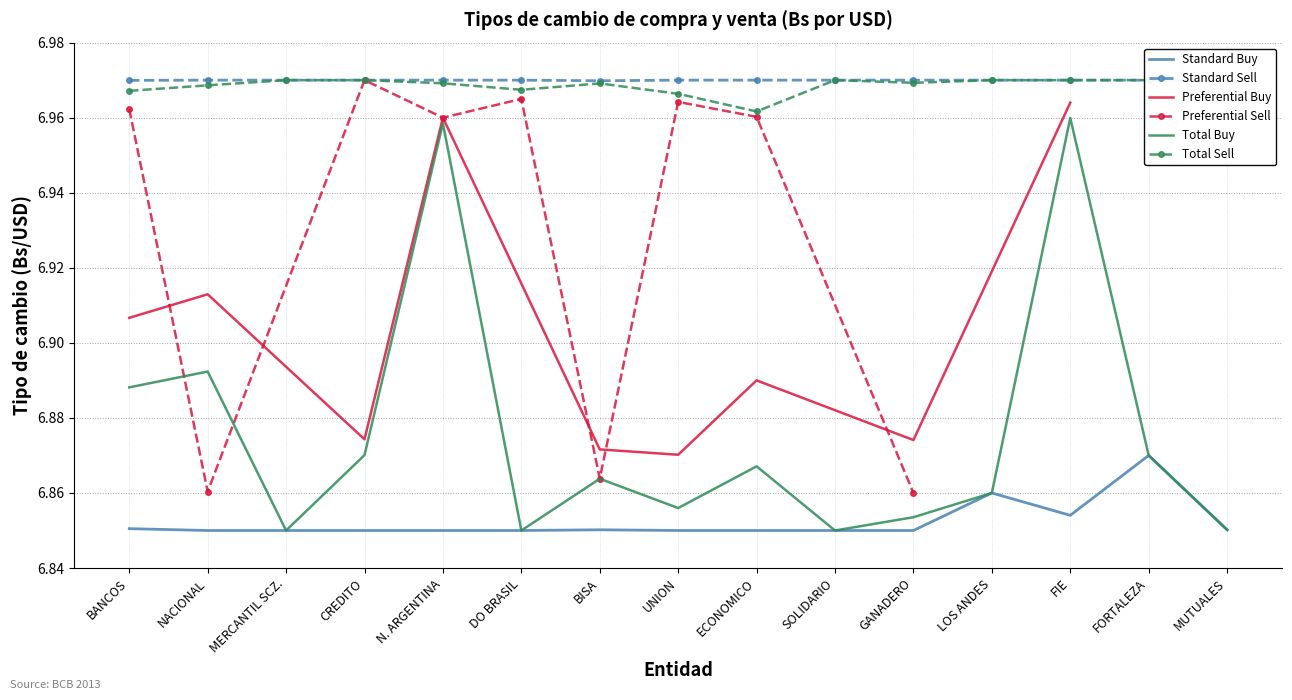

How many interior local valleys does the Standard Sell series have?

2